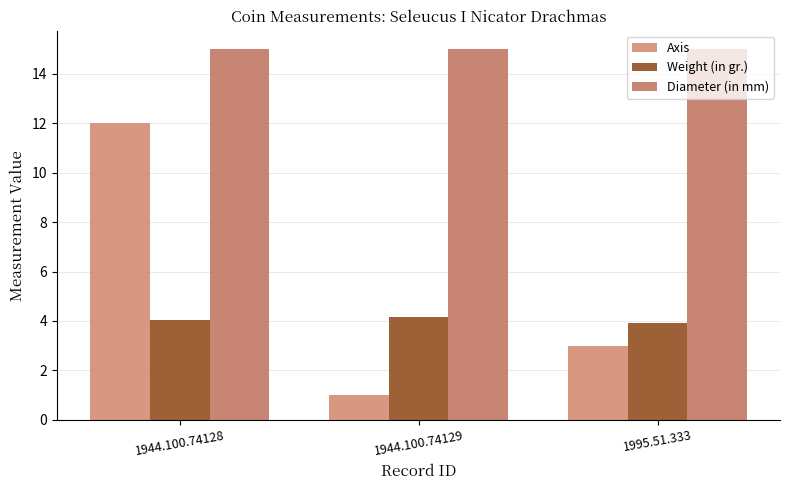

What is the minimum value for Axis?

1.0